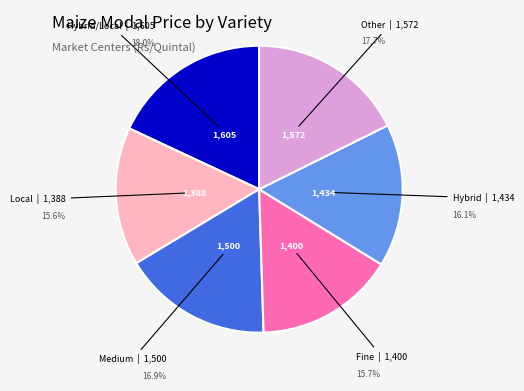

What is the ratio of the value at Local to the value at Hybrid/Local?

0.9